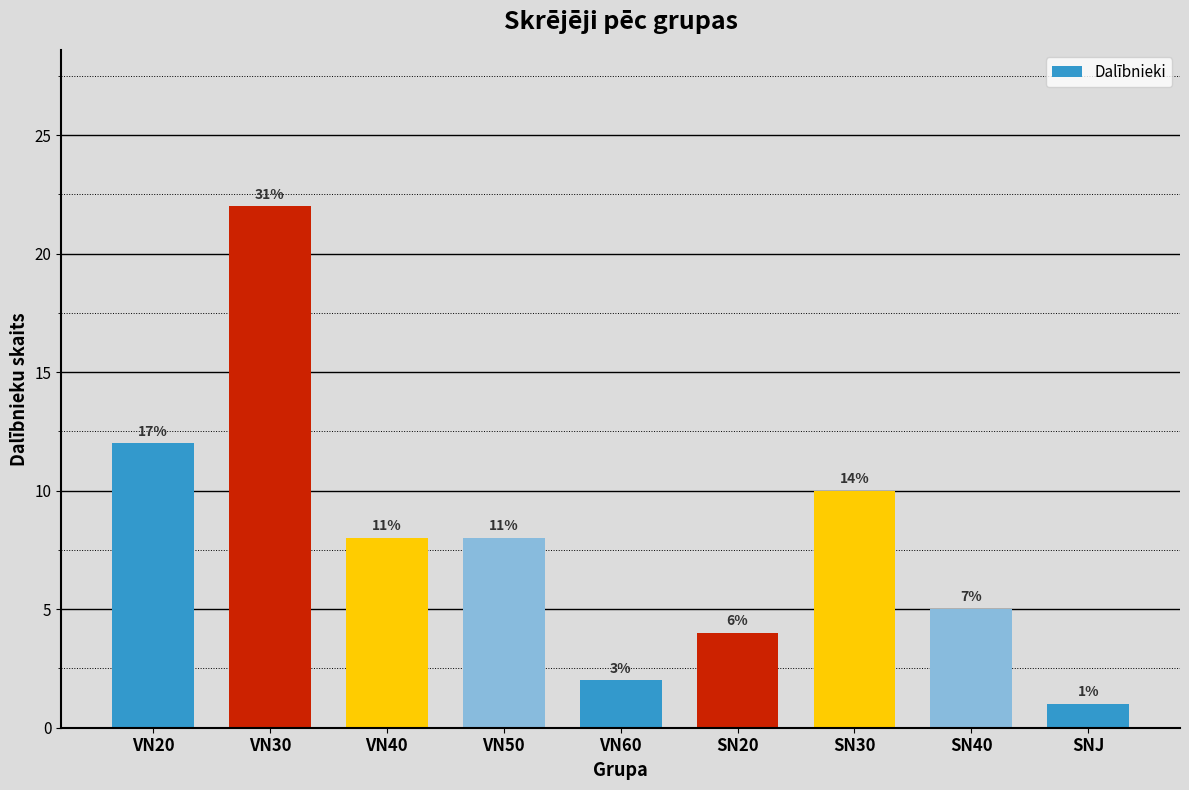

Reading left to right, list all the values displayed in this chart.

12	22	8	8	2	4	10	5	1